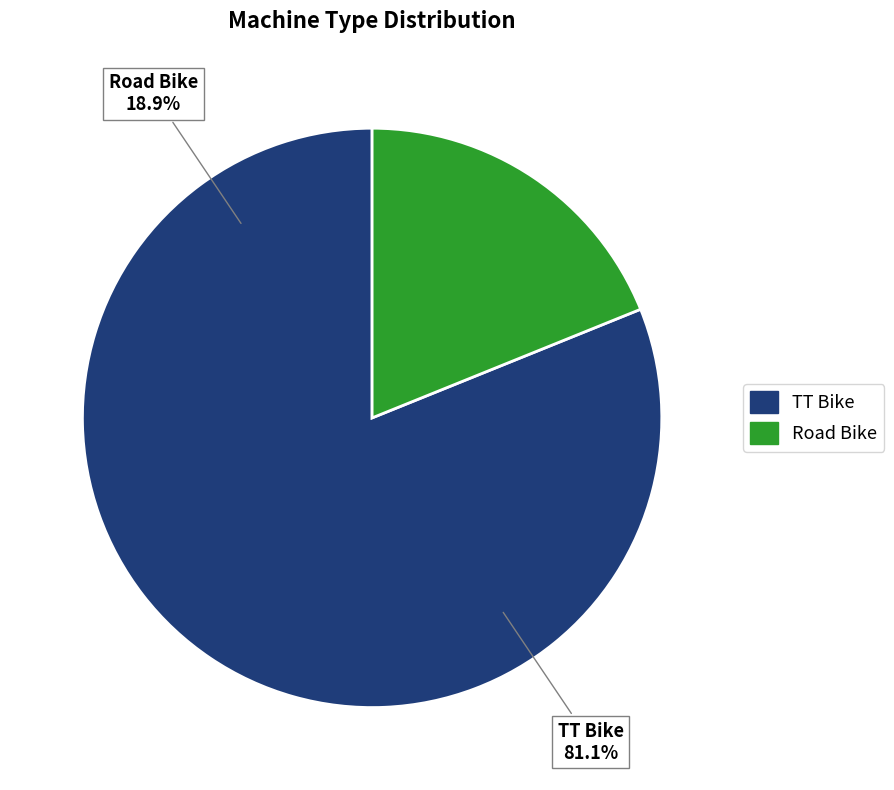

To the nearest percent, what portion does TT Bike represent?

81%